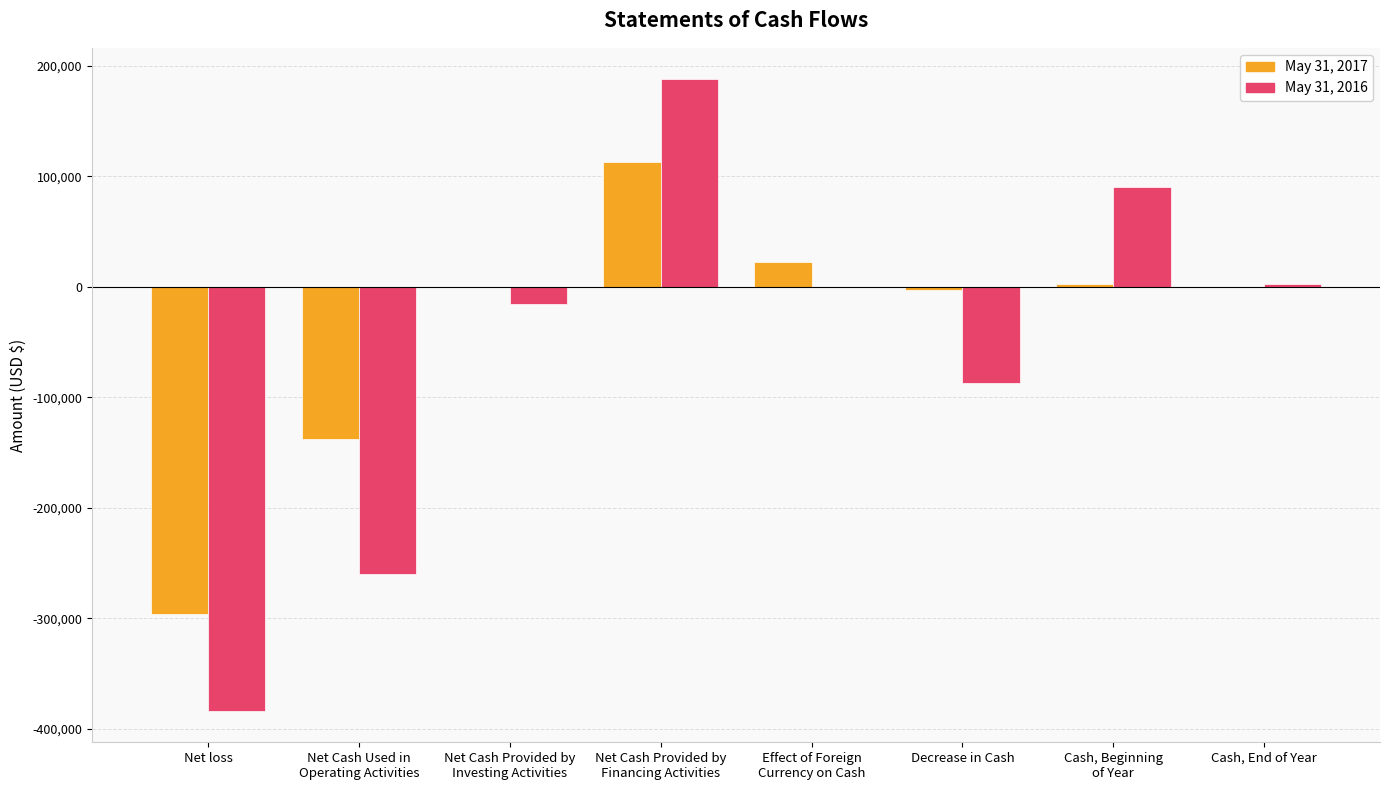

Are the bars grouped side by side (vs. stacked)?

Yes